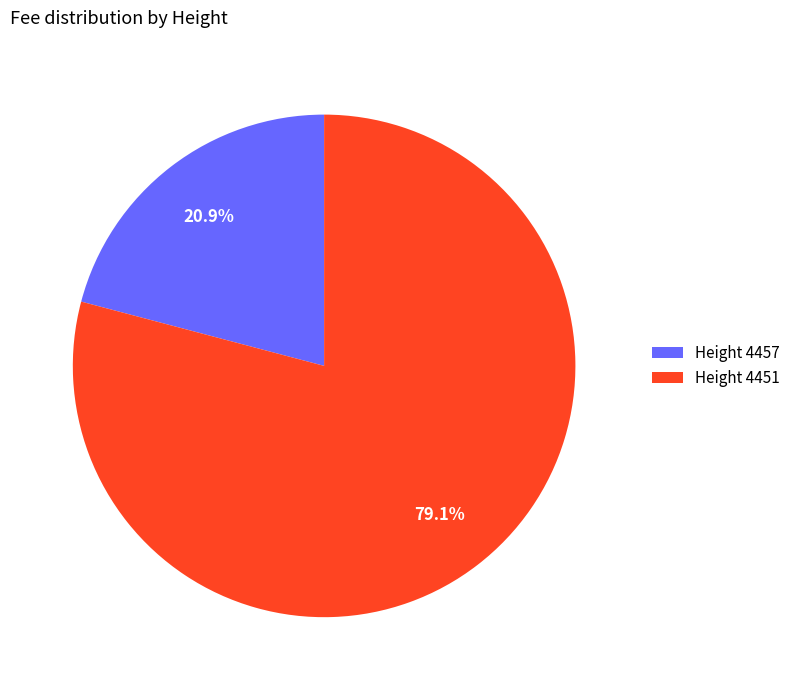

How many slices are in this pie chart?

2